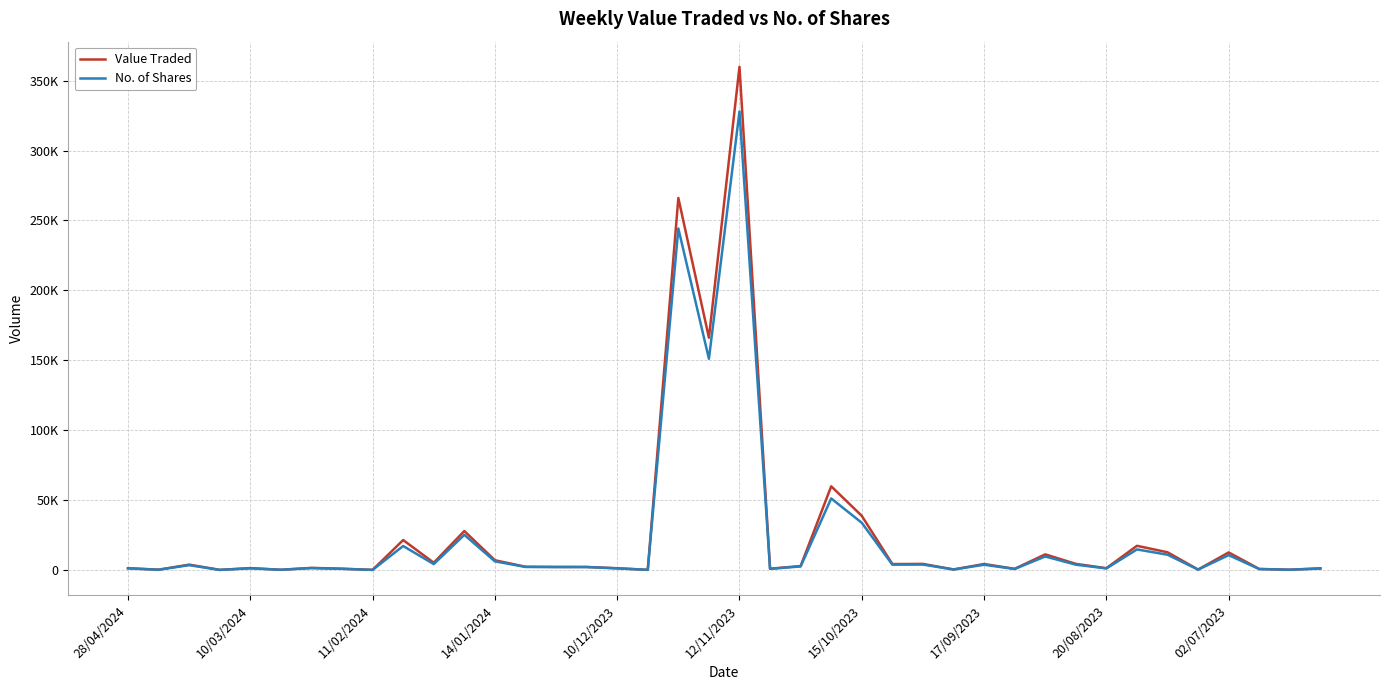

What is the highest value of the Value Traded series?

359931